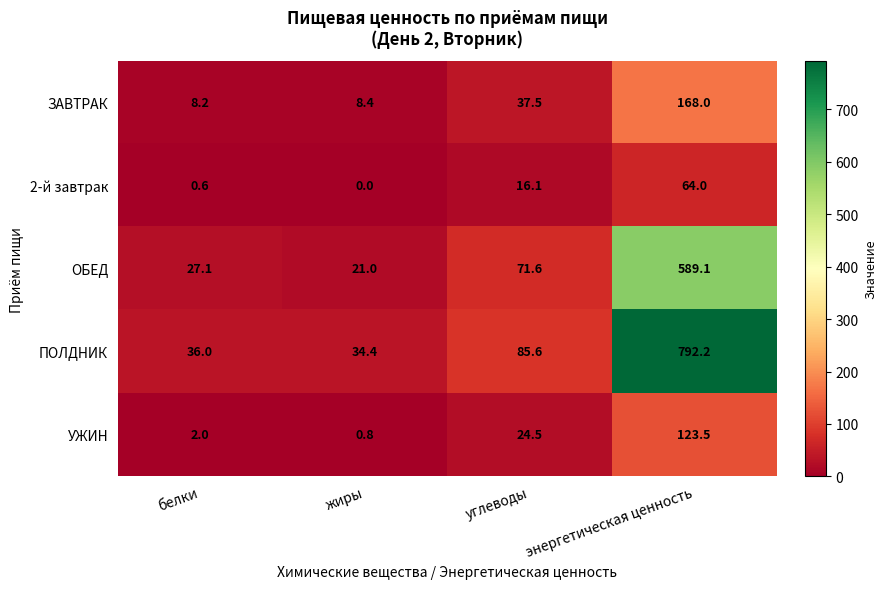

True or false: 2-й завтрак has a value of 9.3 at углеводы.

False